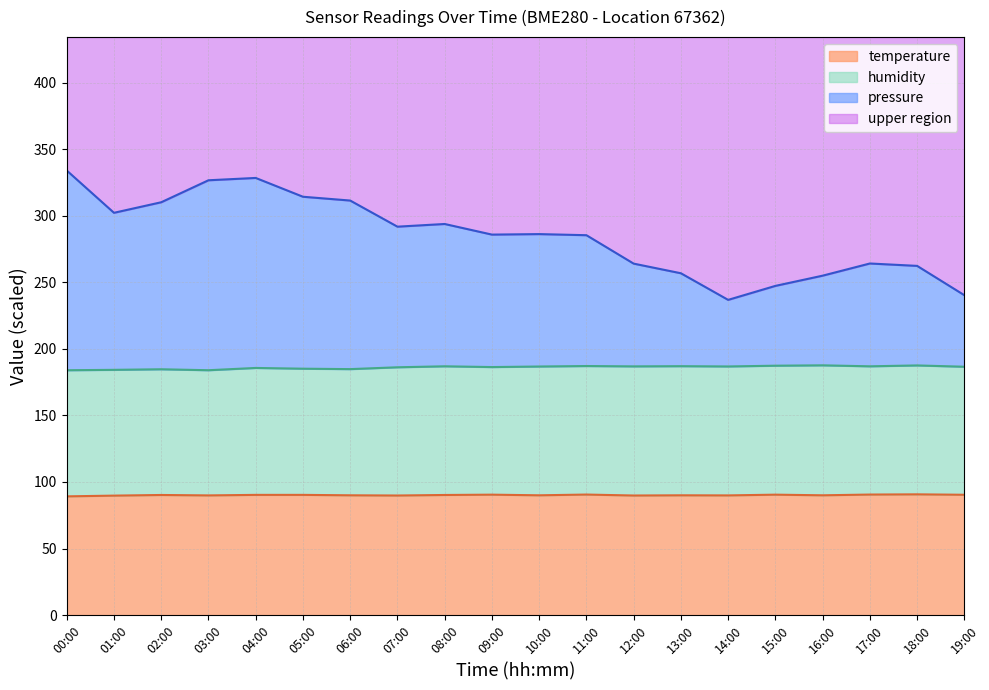

True or false: temperature has a value of 90.0 at 10:00.

True